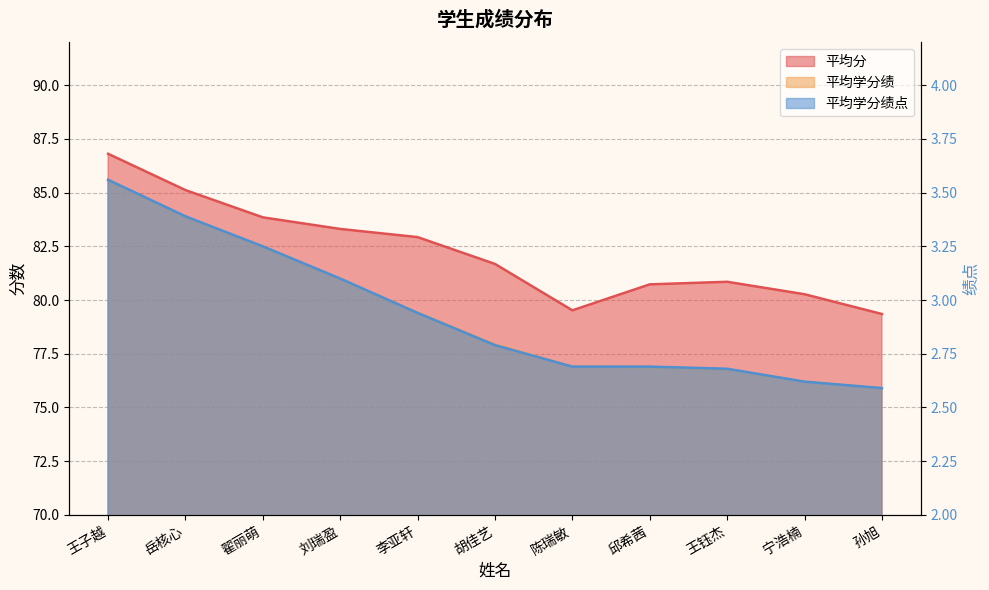

What is the difference between the 平均学分绩点 values at 宁浩楠 and 陈瑞敏?

0.1